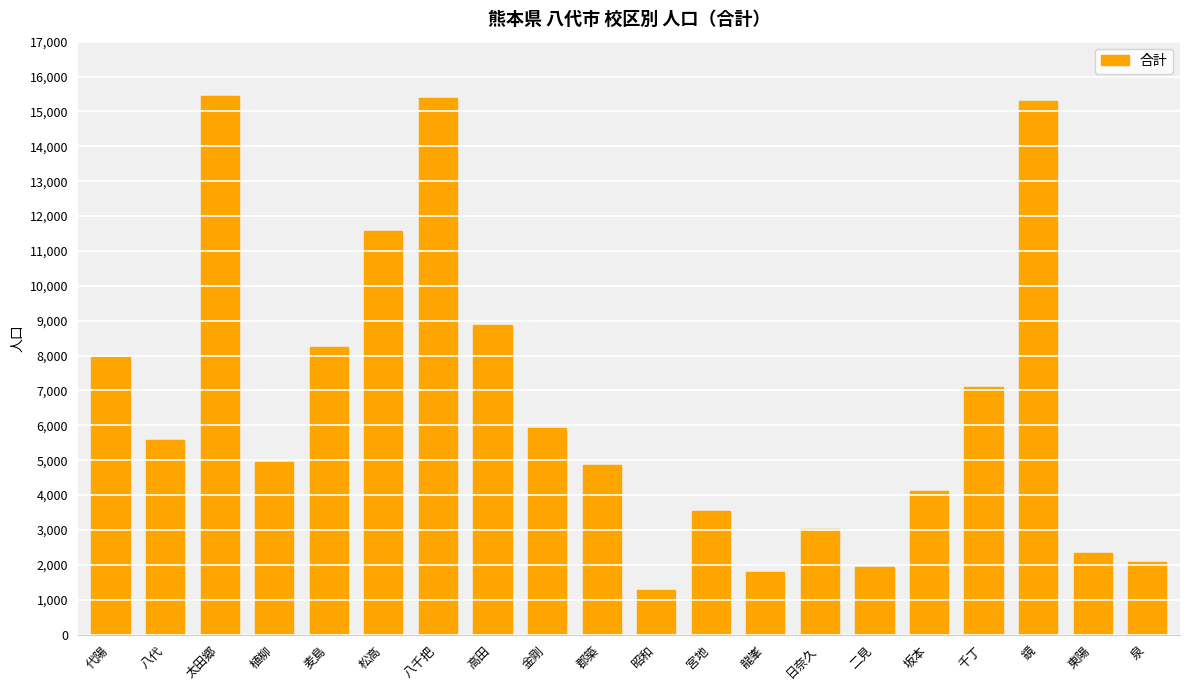

The chart shows a value of 5910 at 金剛. True or false?

True